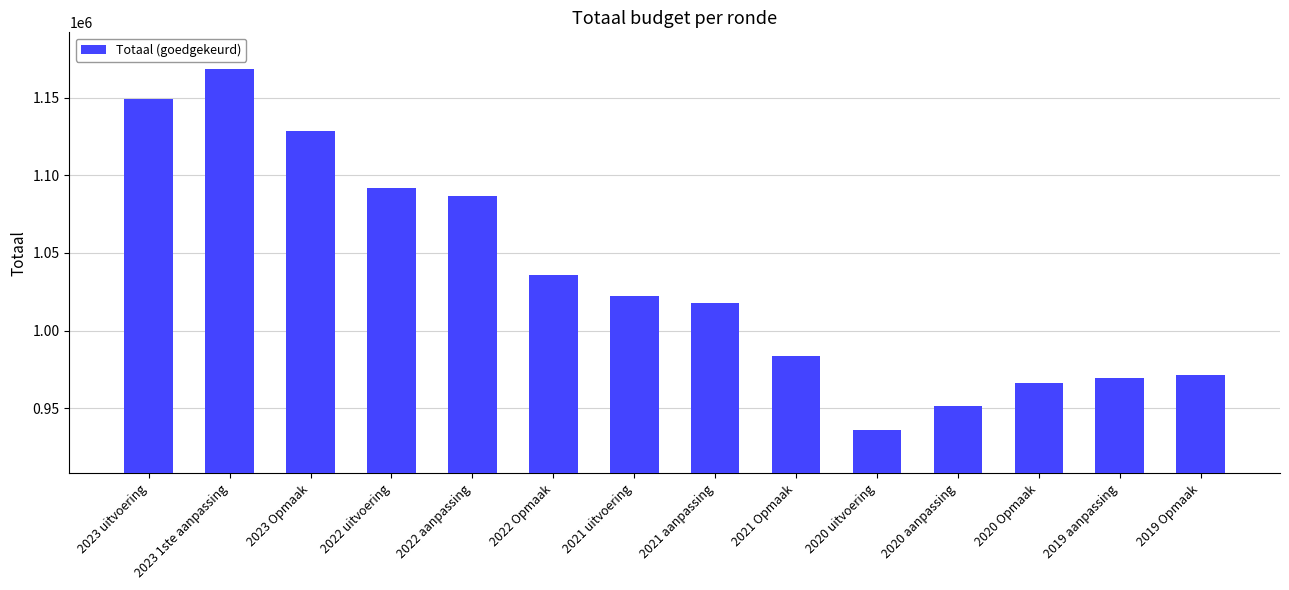

What is the sum of all values?

14479873